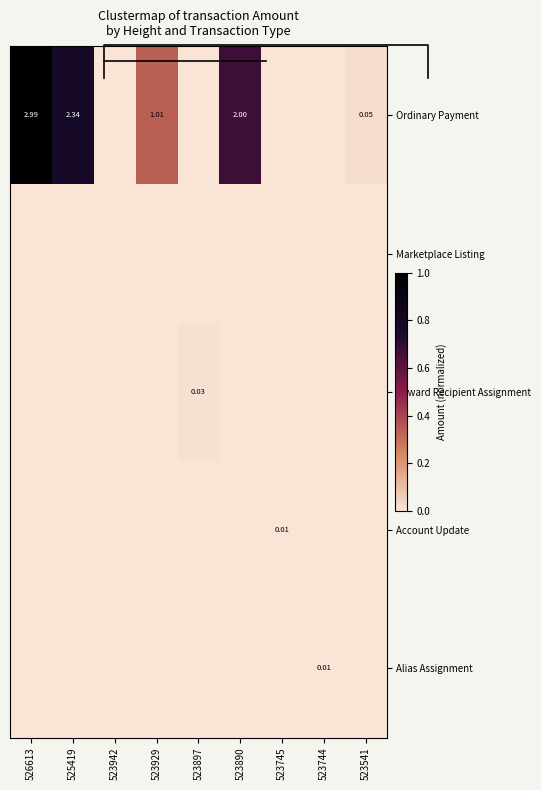

How many Alias Assignment values are between 0 and 1?

9